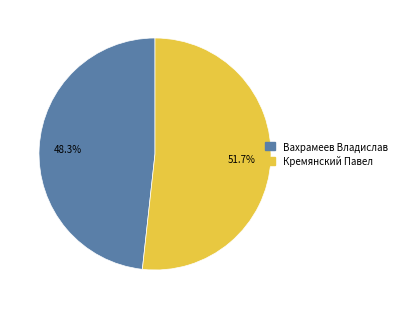

To the nearest percent, what percentage of the pie is Кремянский Павел?

52%